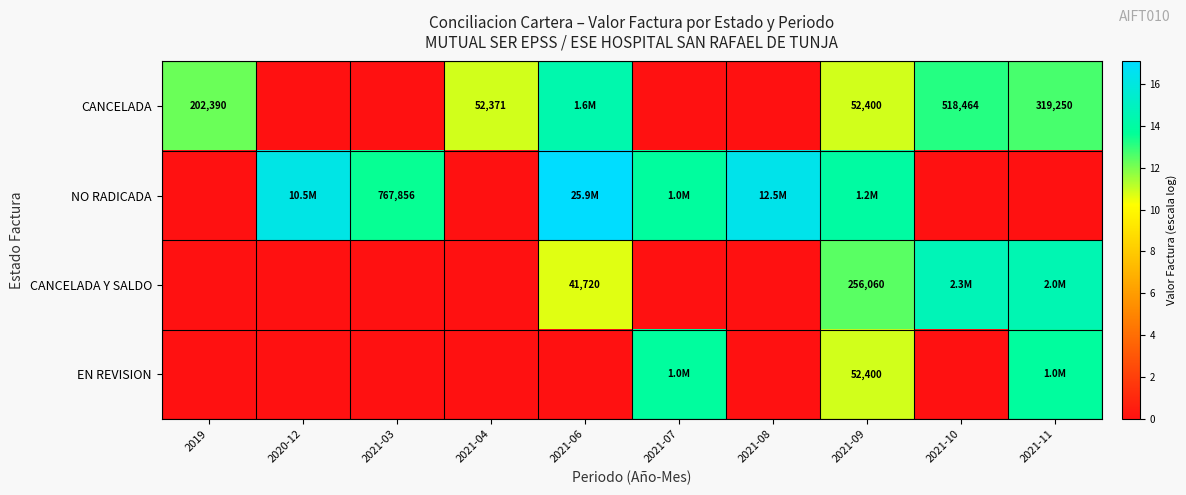

Is the value of EN REVISION at 2021-11 greater than the value of CANCELADA at 2021-03?

Yes